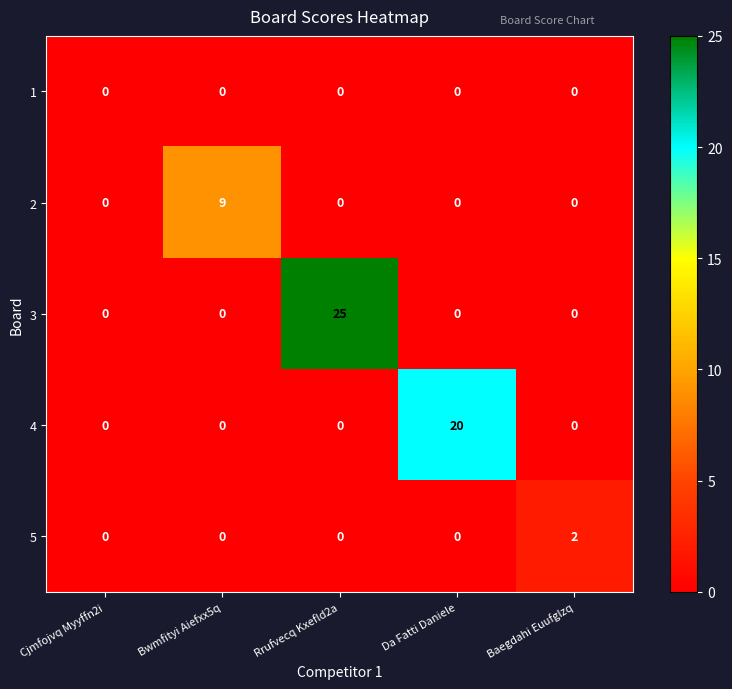

Which series has the largest total across all categories?

3